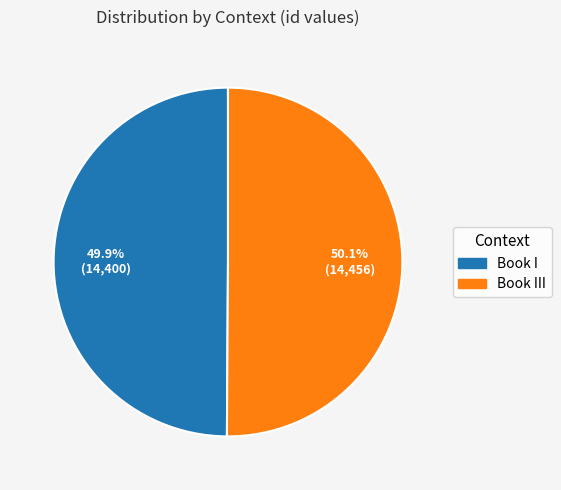

What percentage is NOT represented by Book III?

49.9%